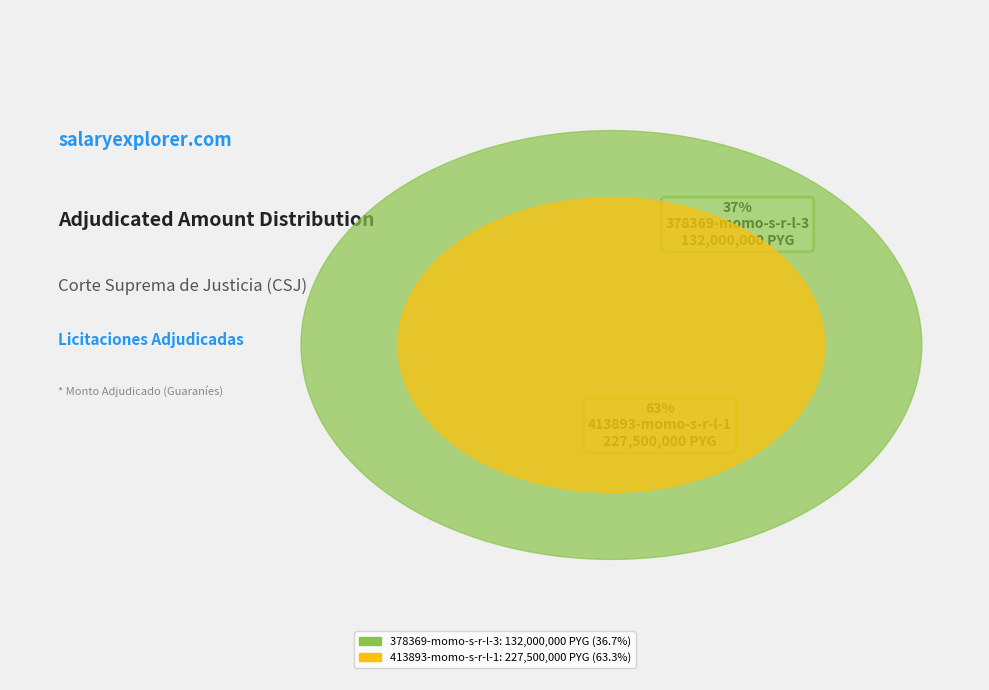

How many slices are in this pie chart?

2